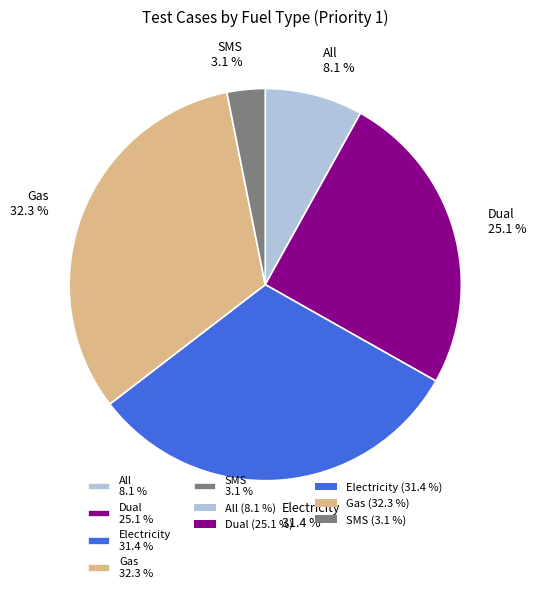

To the nearest percent, what is the difference between the largest and smallest slice percentages?

29%